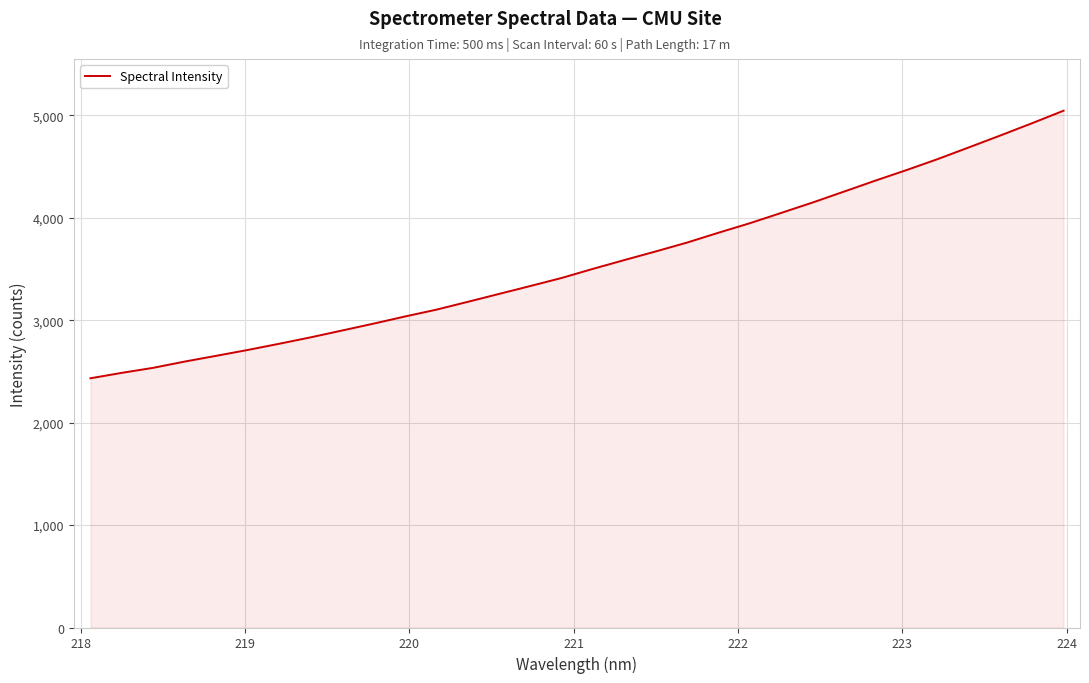

What is the greatest value displayed?

5046.6